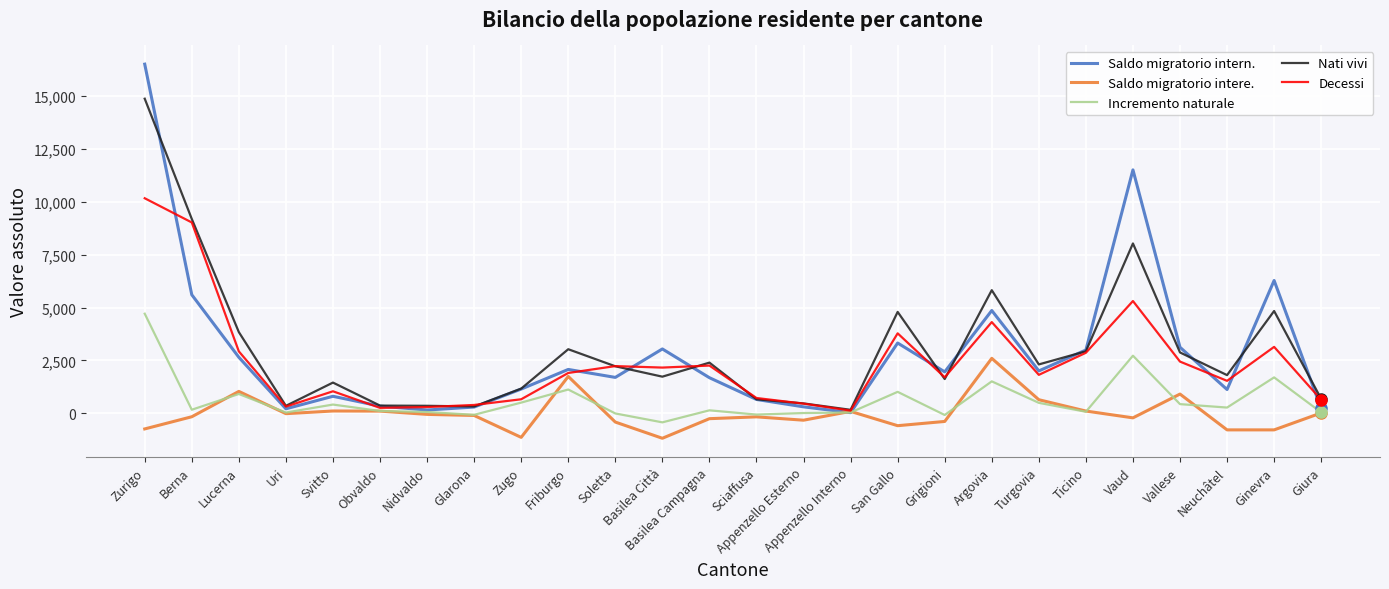

What is the difference between the highest and lowest values at Appenzello Esterno?

794